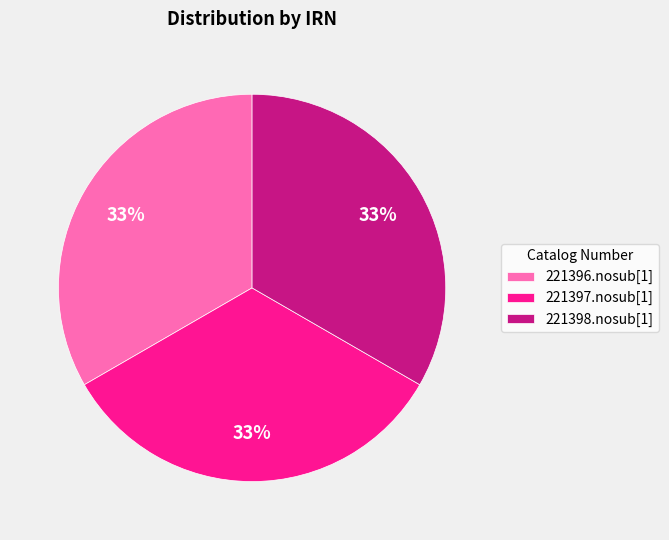

Does 221398.nosub[1] represent more than half of the total?

No